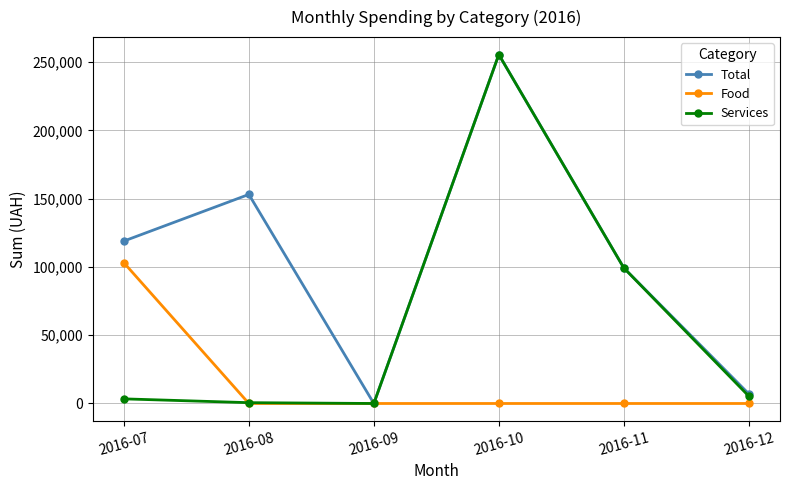

The Services series shows 99317.8 at 2016-11. True or false?

True